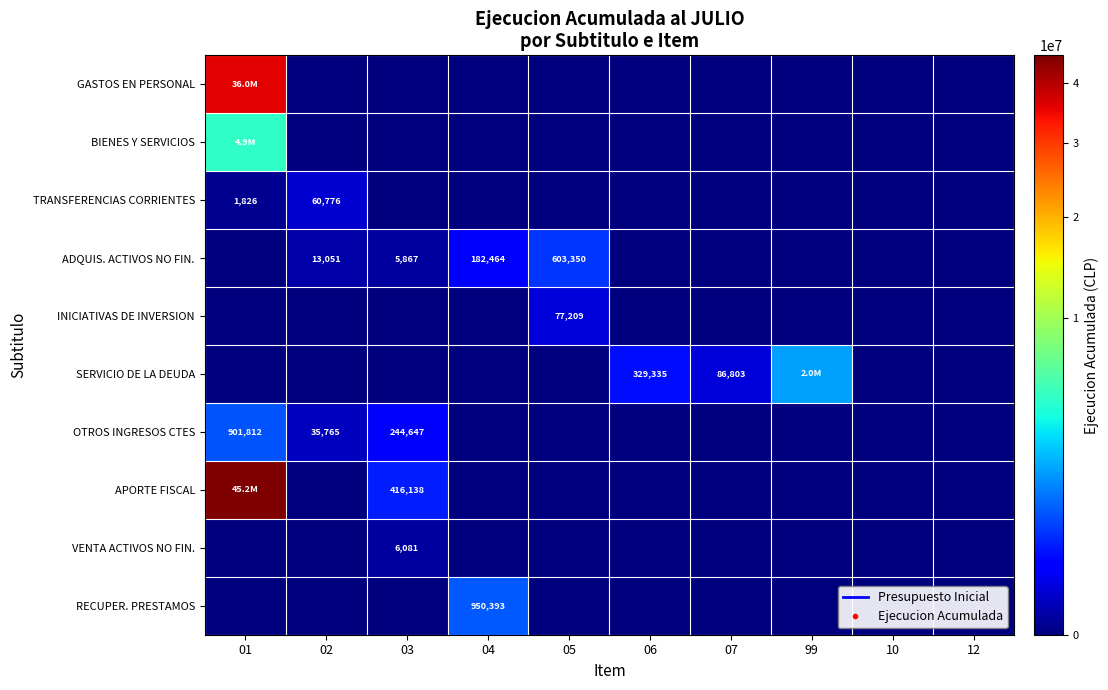

Between 04 and 03, which is larger?

04